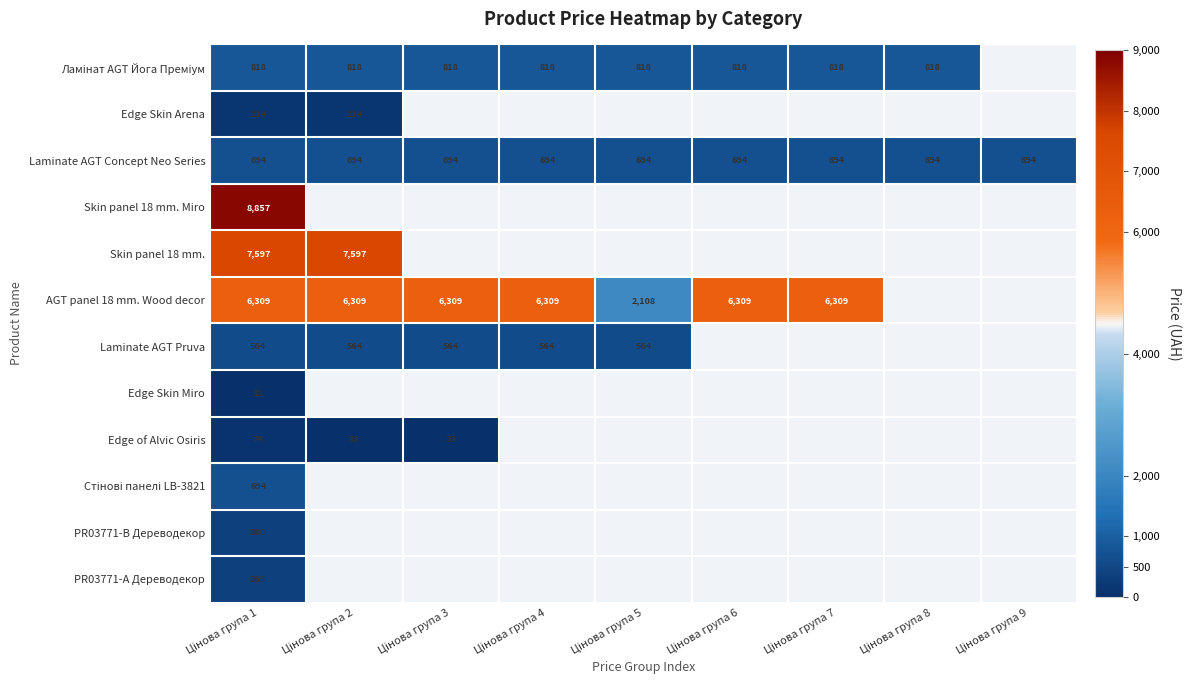

What is the average value of the Laminate AGT Concept Neo Series series?

694